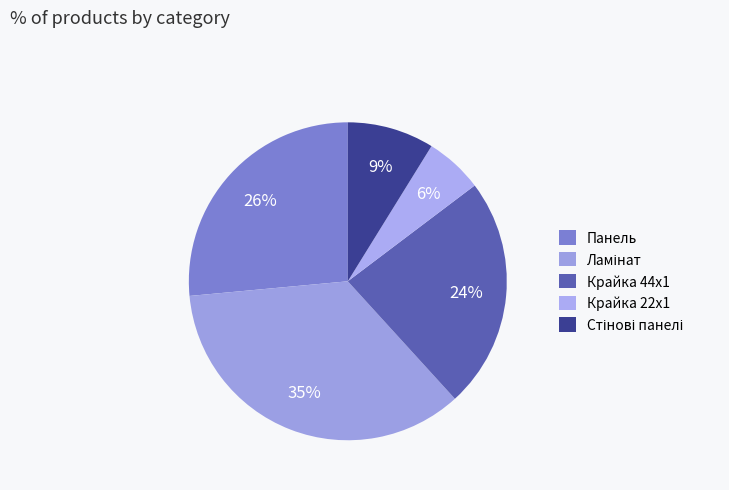

To the nearest percent, what percentage of the pie is Панель?

26%